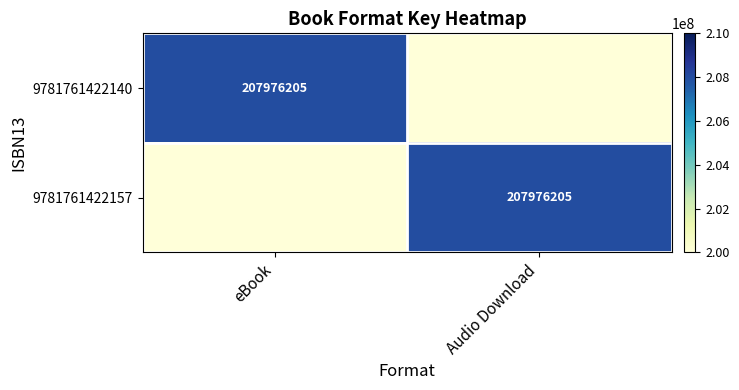

The 9781761422140 series shows 356182623 at eBook. True or false?

False